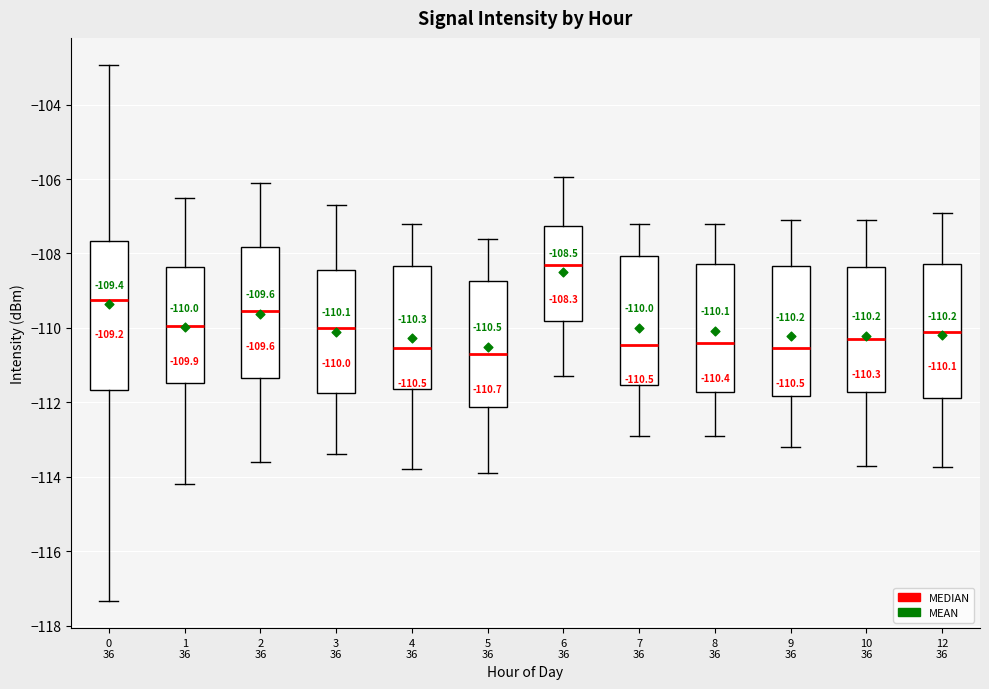

Which box's median line is the highest?

6 36